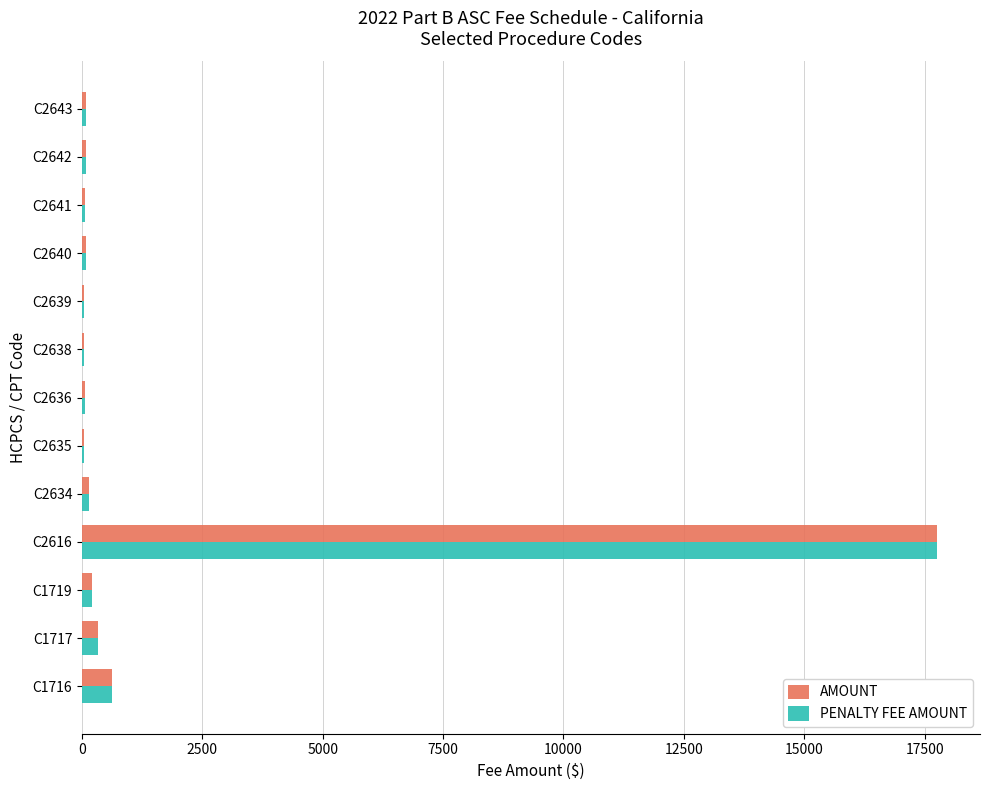

The PENALTY FEE AMOUNT series shows 89.6 at C2640. True or false?

True